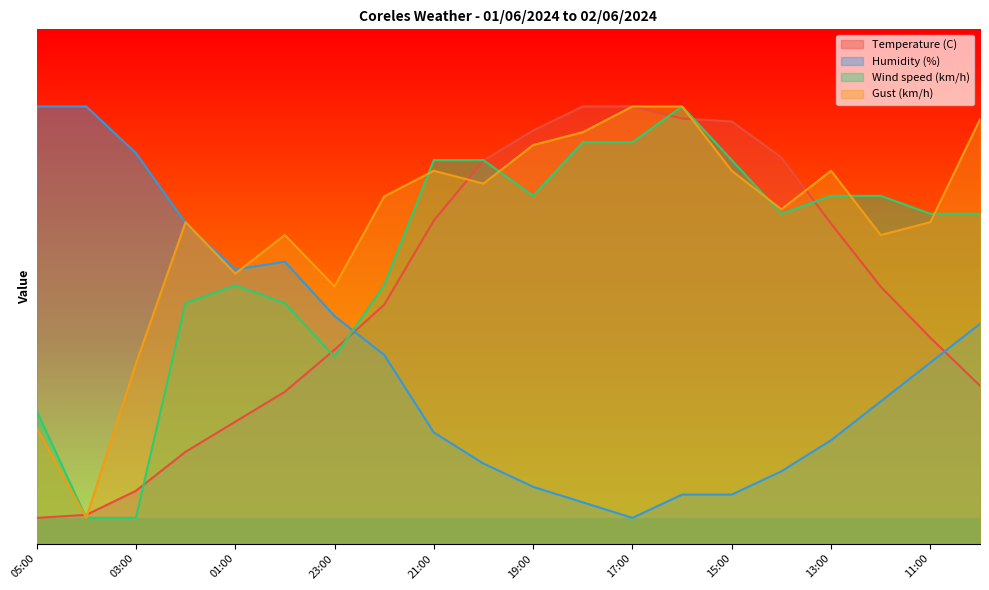

Between which two adjacent categories do Gust (km/h) and Humidity (%) first intersect?

03:00 and 02:00